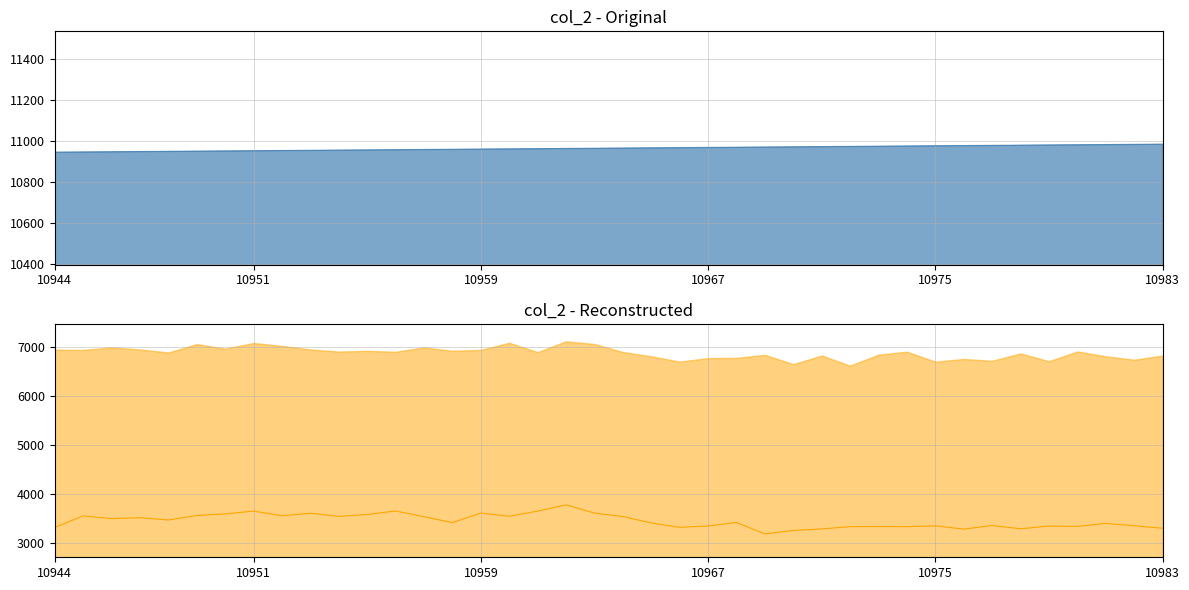

Reading left to right, extract all data points from this chart.

Original: 10944=10944	10945=10945	10946=10946	10947=10947	10948=10948	10949=10949	10950=10950	10951=10951	10952=10952	10953=10953	10954=10954	10955=10955	10956=10956	10957=10957	10958=10958	10959=10959	10960=10960	10961=10961	10962=10962	10963=10963	10964=10964	10965=10965	10966=10966	10967=10967	10968=10968	10969=10969	10970=10970	10971=10971	10972=10972	10973=10973	10974=10974	10975=10975	10976=10976	10977=10977	10978=10978	10979=10979	10980=10980	10981=10981	10982=10982	10983=10983
Reconstructed: 10944=3314	10945=3551	10946=3494	10947=3514	10948=3467	10949=3558	10950=3590	10951=3649	10952=3553	10953=3605	10954=3540	10955=3579	10956=3650	10957=3534	10958=3413	10959=3608	10960=3542	10961=3648	10962=3776	10963=3608	10964=3538	10965=3406	10966=3318	10967=3345	10968=3416	10969=3184	10970=3253	10971=3284	10972=3332	10973=3334	10974=3331	10975=3348	10976=3281	10977=3355	10978=3288	10979=3343	10980=3336	10981=3398	10982=3349	10983=3299